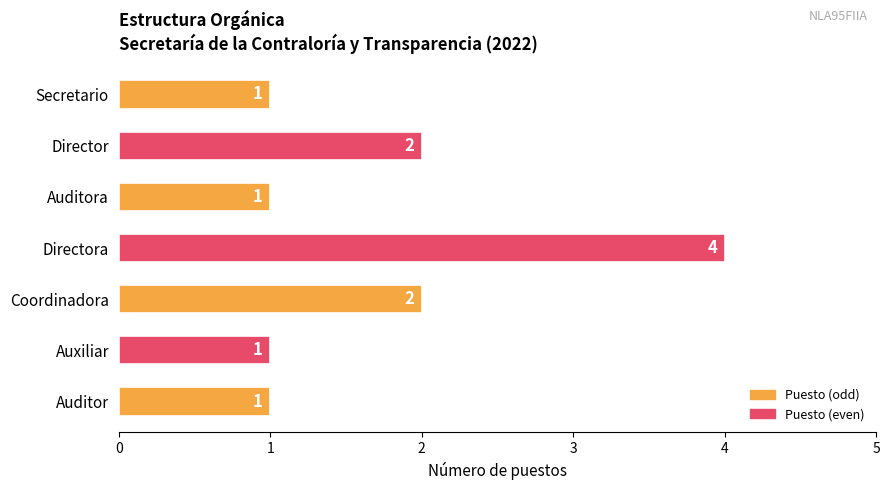

Does the chart contain any negative values?

No